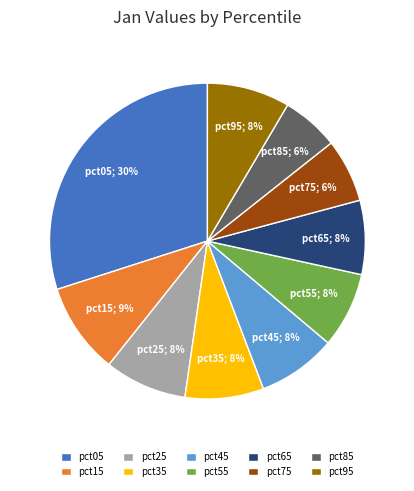

The pct05 slice represents 44% of the pie. True or false?

False